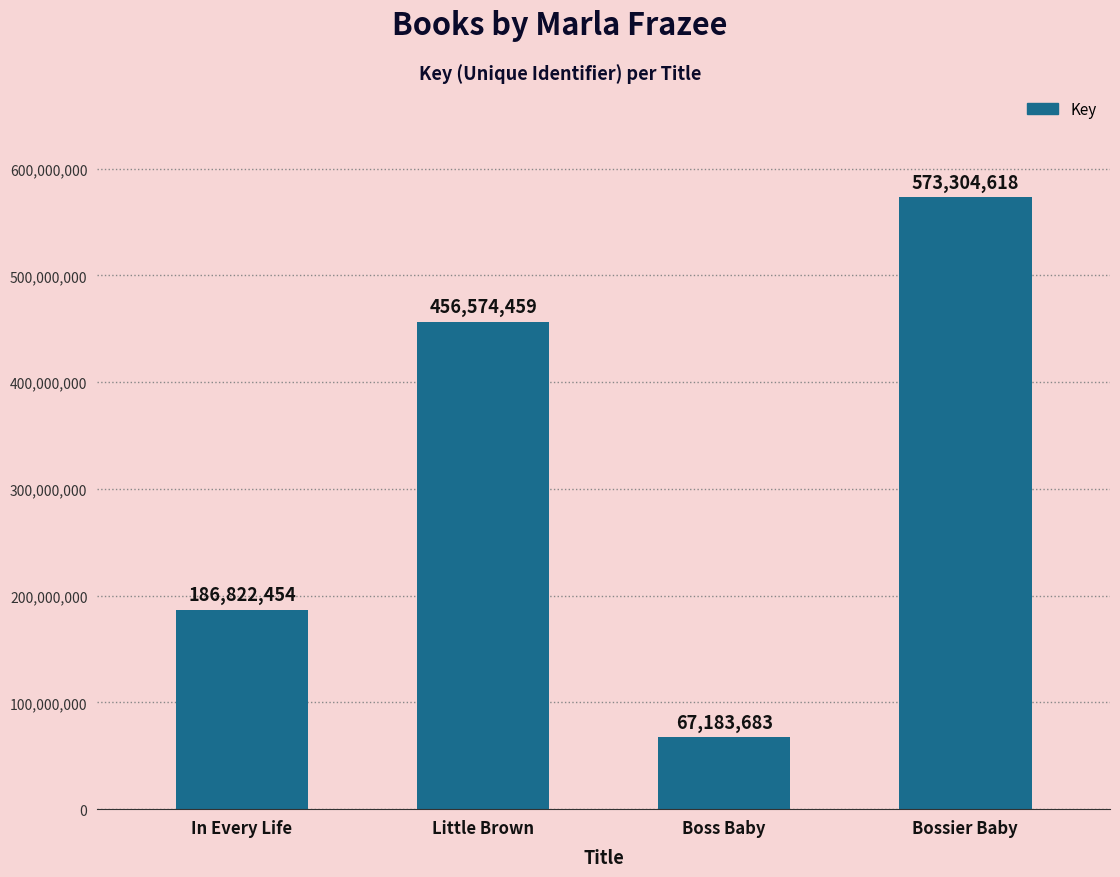

What is the label of the 1st bar from the left?

In Every Life